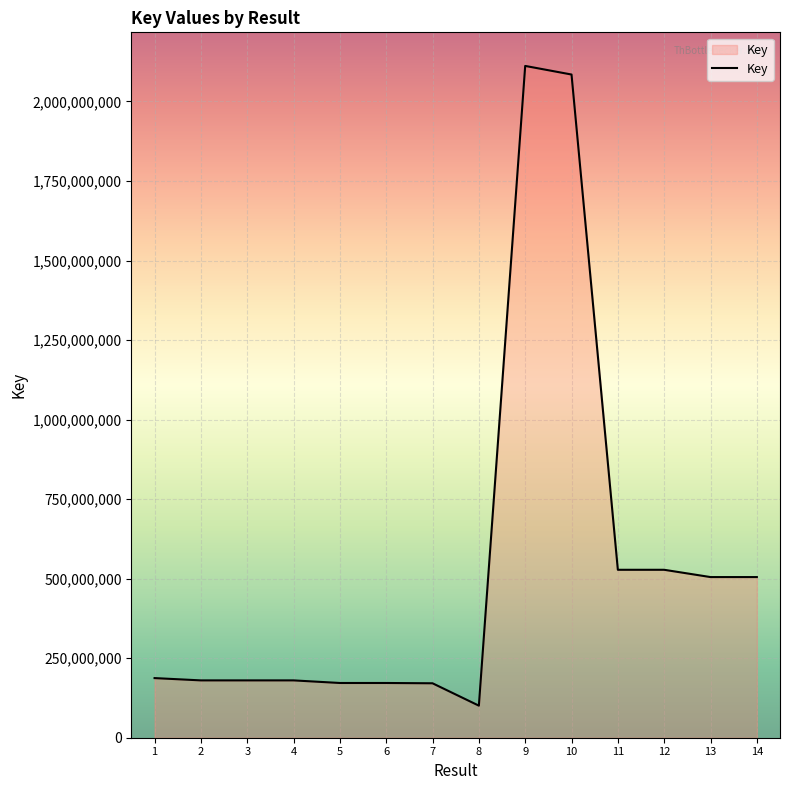

What is the approximate value at 7?

171129454